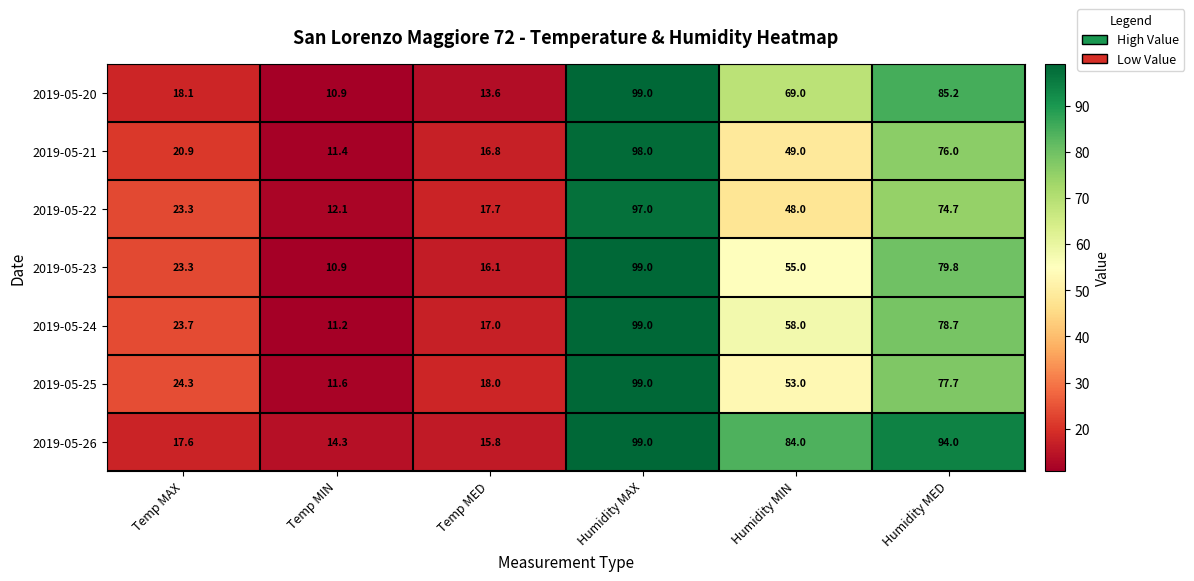

At which category does the chart reach its minimum across all series?

Temp MIN